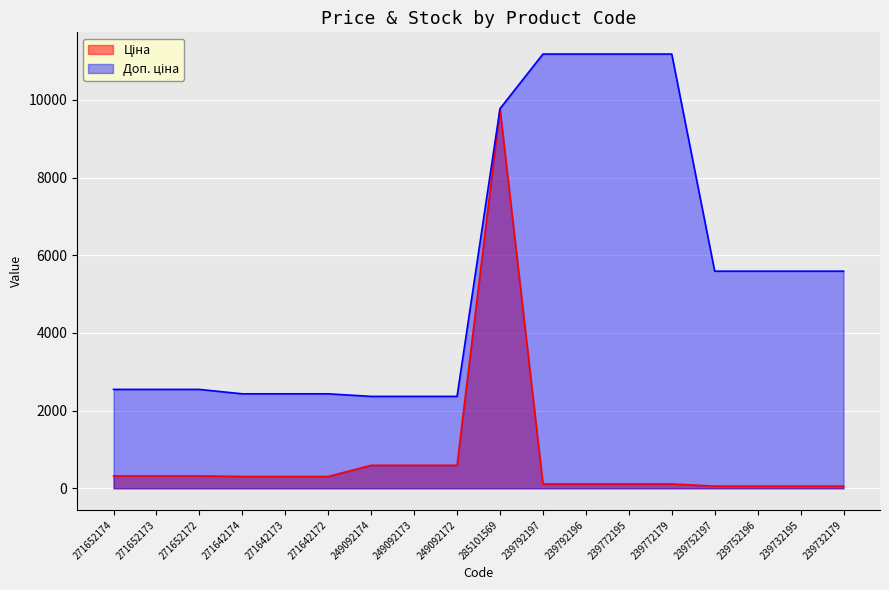

How many data points in Доп. ціна are less than 5591?

9